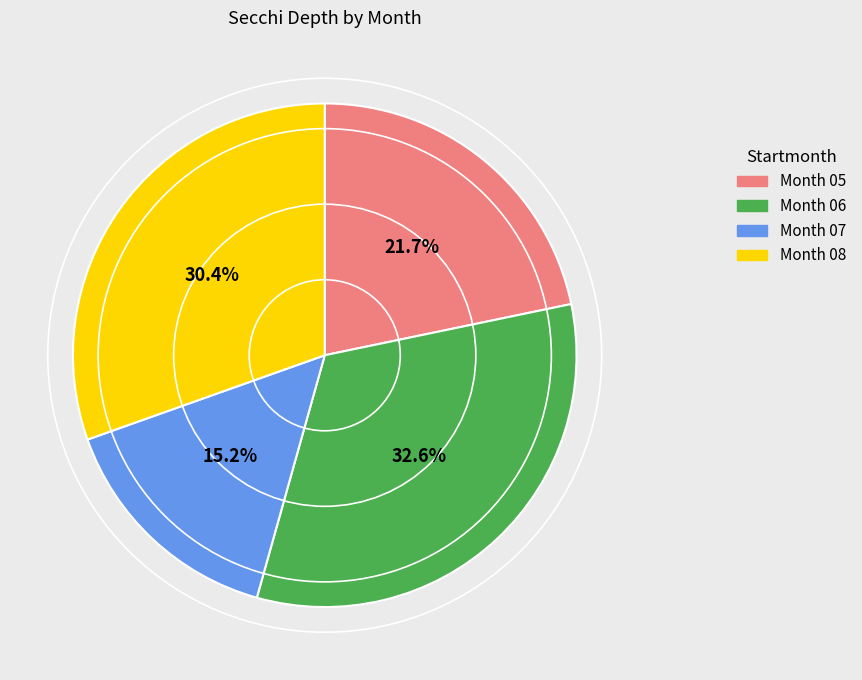

Does any single category account for the majority?

No